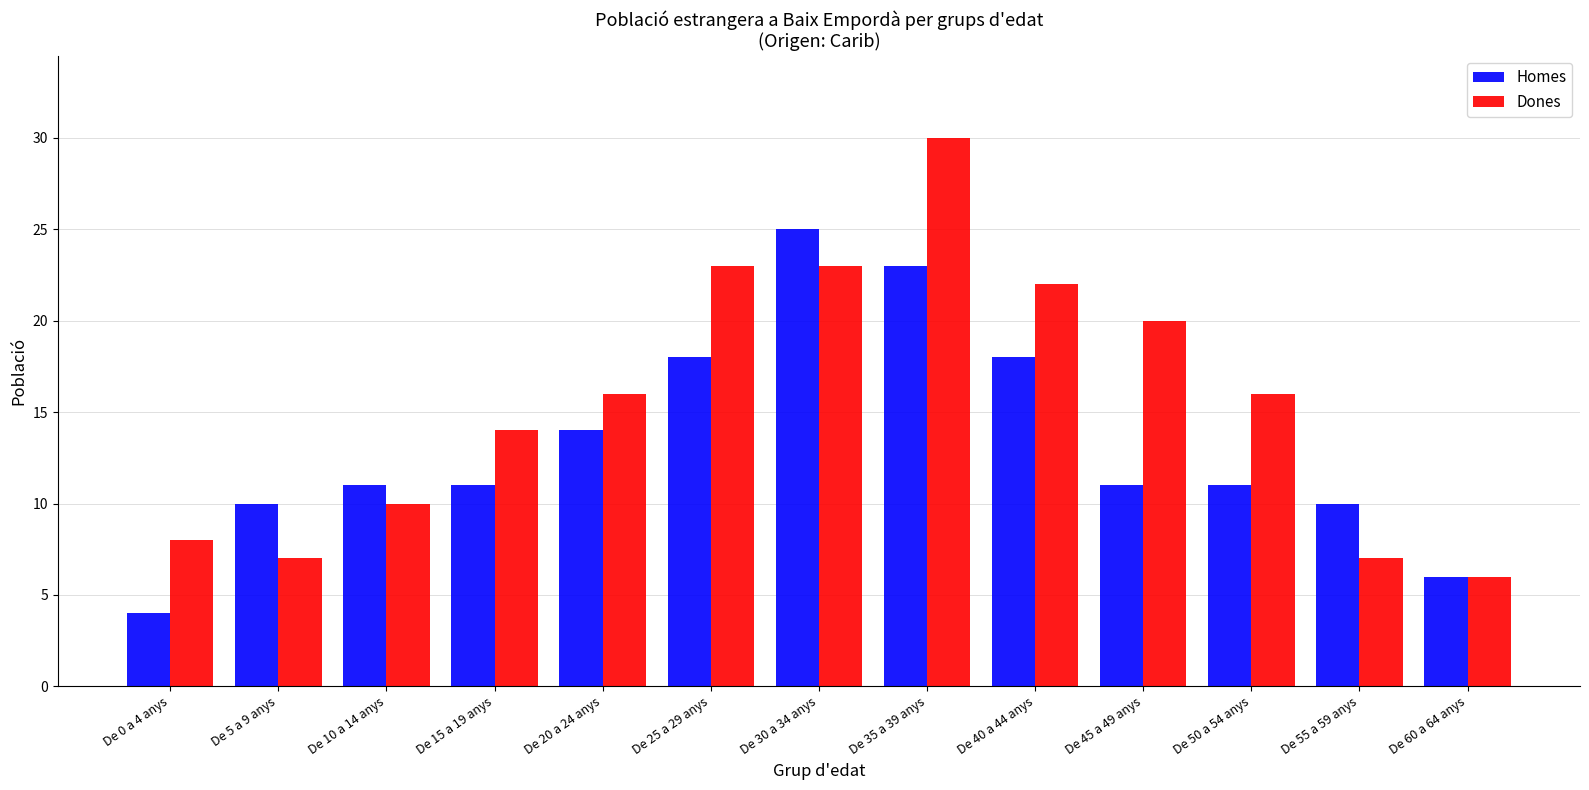

Reading left to right, extract all data points from this chart.

Homes: 4	10	11	11	14	18	25	23	18	11	11	10	6
Dones: 8	7	10	14	16	23	23	30	22	20	16	7	6